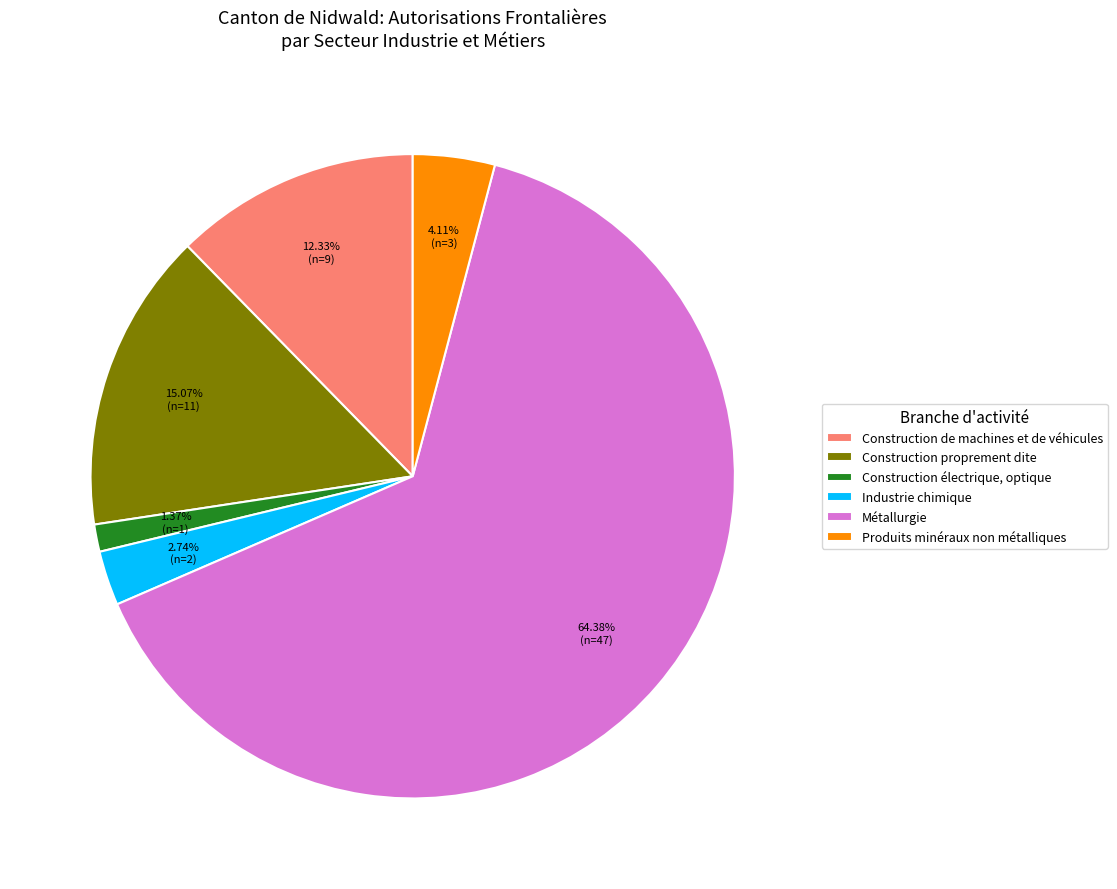

Count the number of slices in the pie.

6